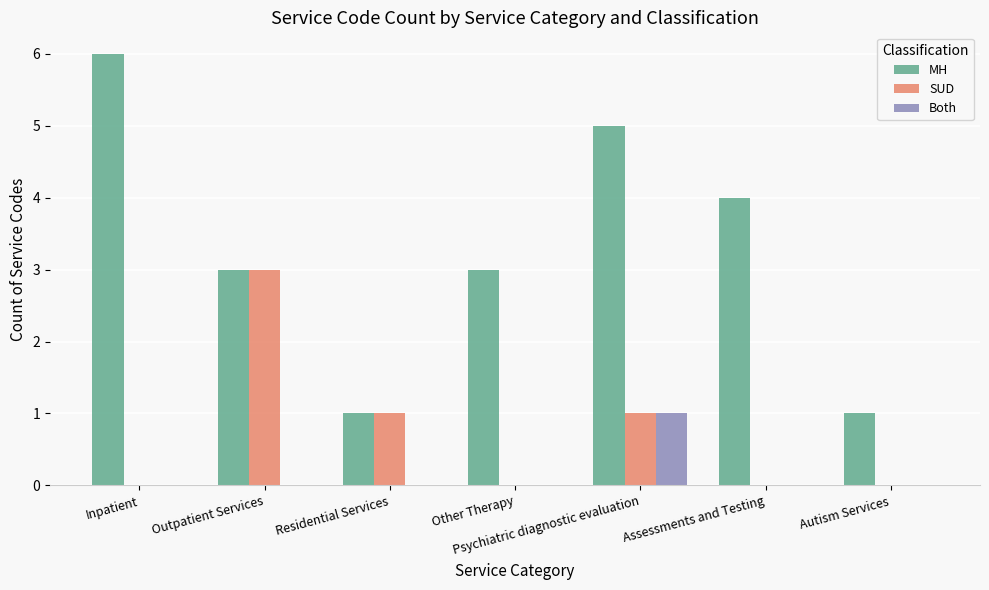

At which category is the sum across all series the highest?

Psychiatric diagnostic evaluation